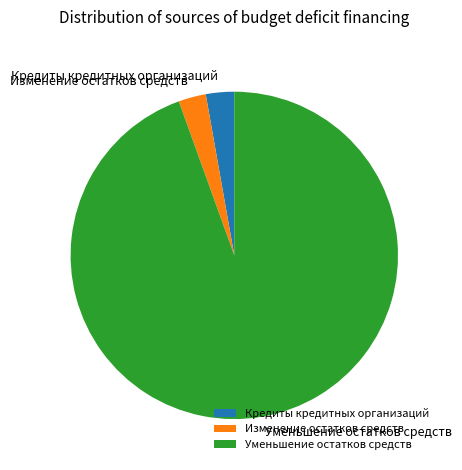

Is the sum of Кредиты кредитных организаций and Изменение остатков средств greater than half?

No